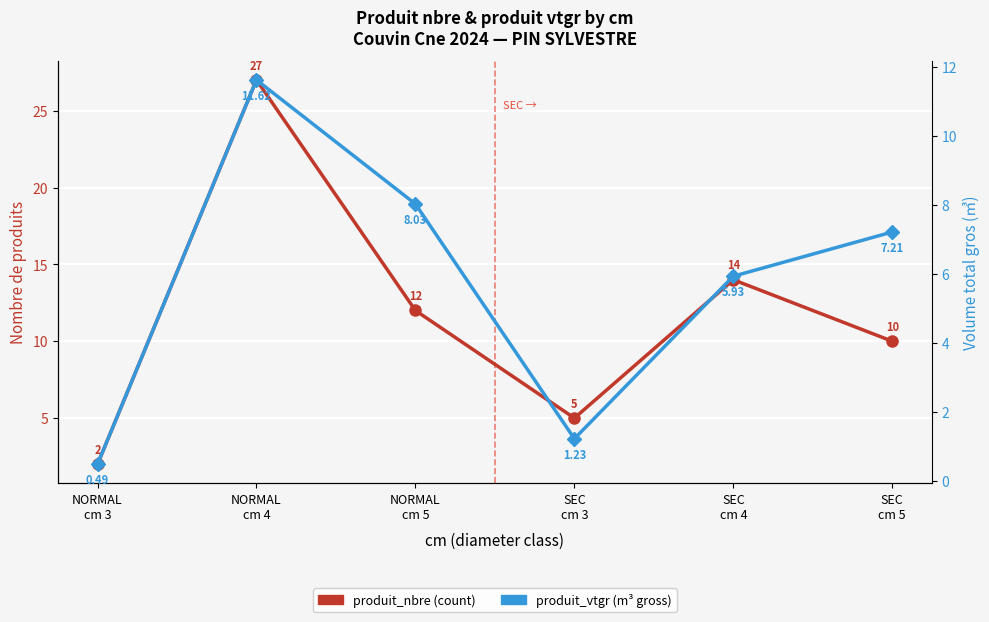

Reading left to right, transcribe all the data shown in this chart.

produit_nbre: 2.0	27.0	12.0	5.0	14.0	10.0
produit_vtgr: 0.5	11.6	8.0	1.2	5.9	7.2